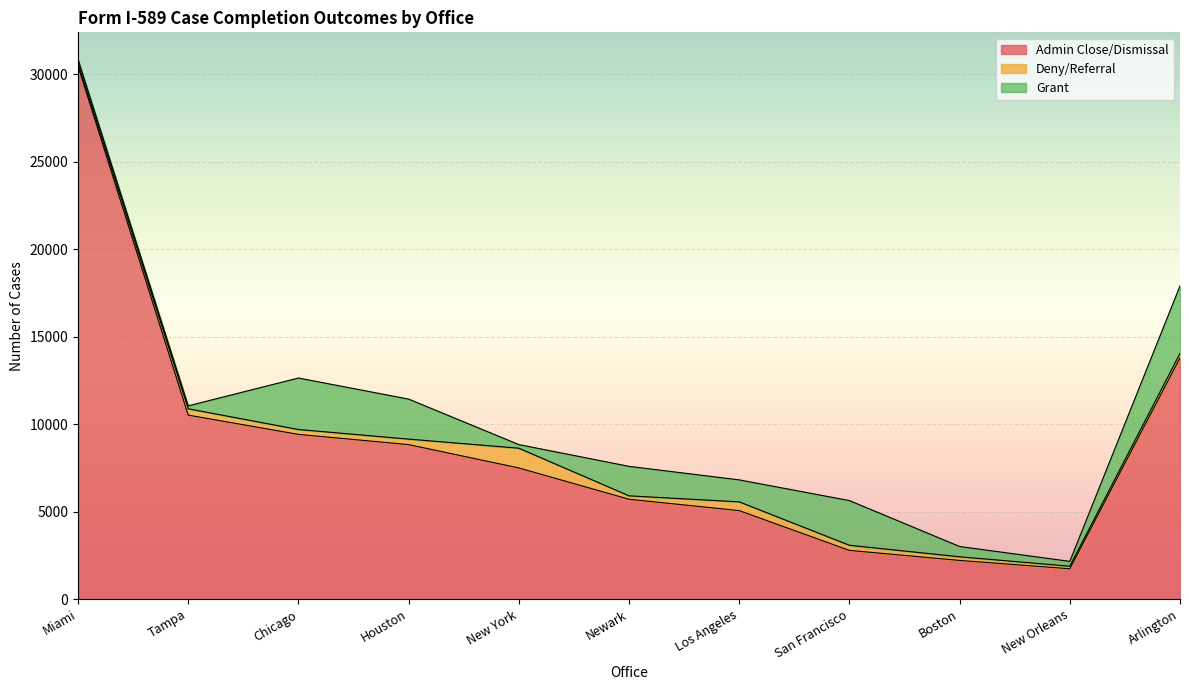

What position from the right is New York?

7